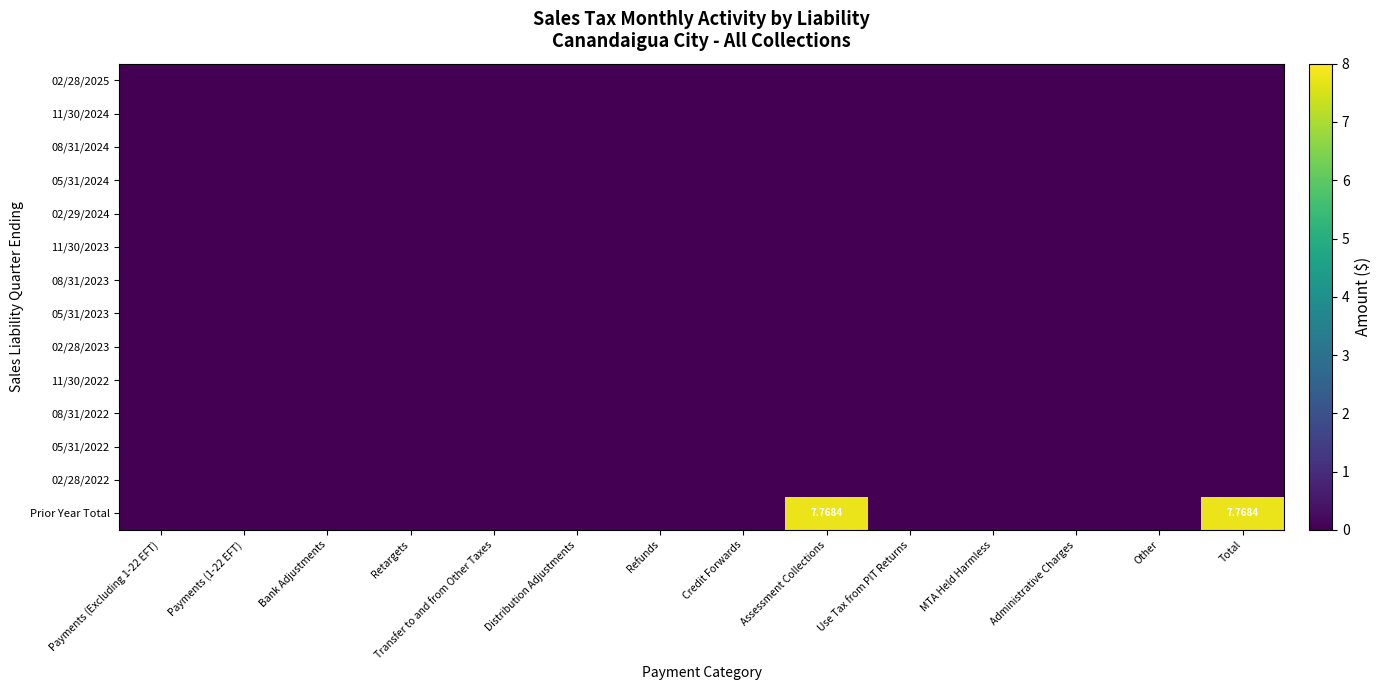

List the labels in order of 08/31/2023 value, largest first.

Payments (Excluding 1-22 EFT), Payments (1-22 EFT), Bank Adjustments, Retargets, Transfer to and from Other Taxes, Distribution Adjustments, Refunds, Credit Forwards, Assessment Collections, Use Tax from PIT Returns, MTA Held Harmless, Administrative Charges, Other, Total